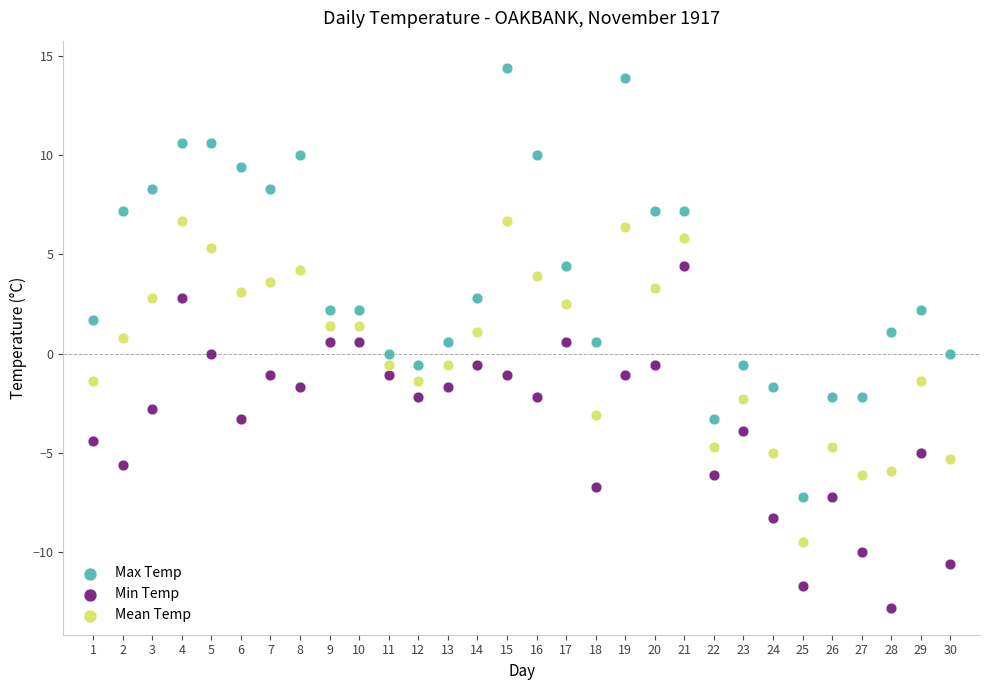

Across all data points, what is the range of Y values (max minus min)?

27.2